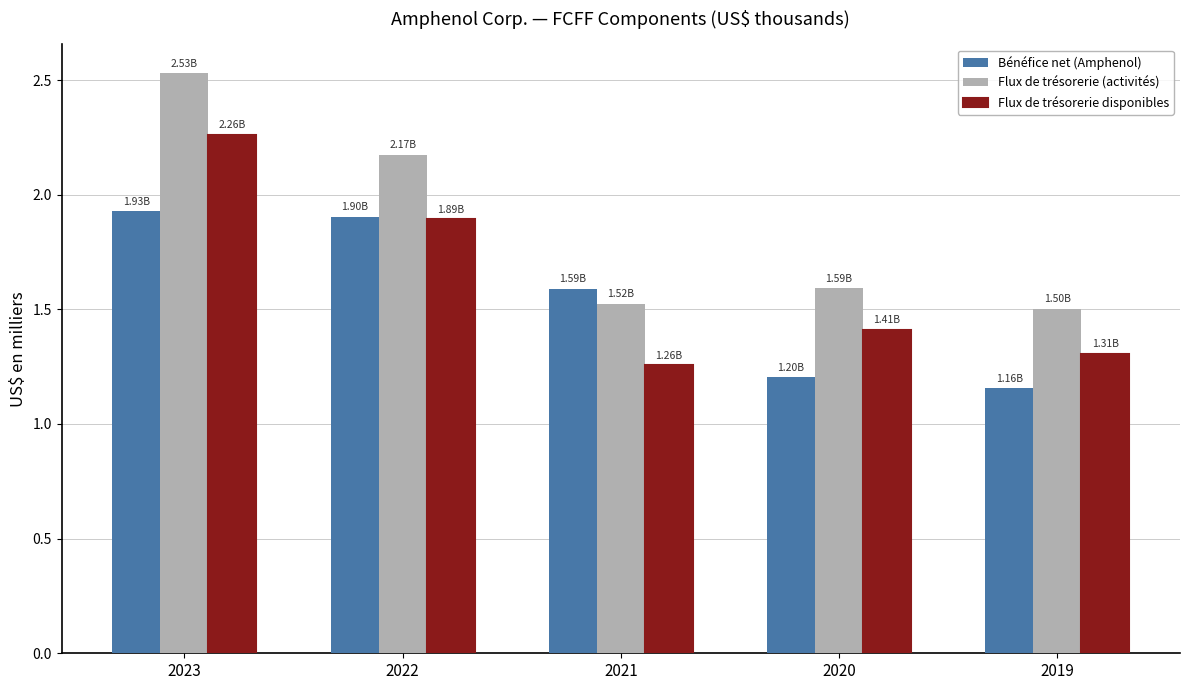

What is the sum of all Bénéfice net (Amphenol) values?

7.8